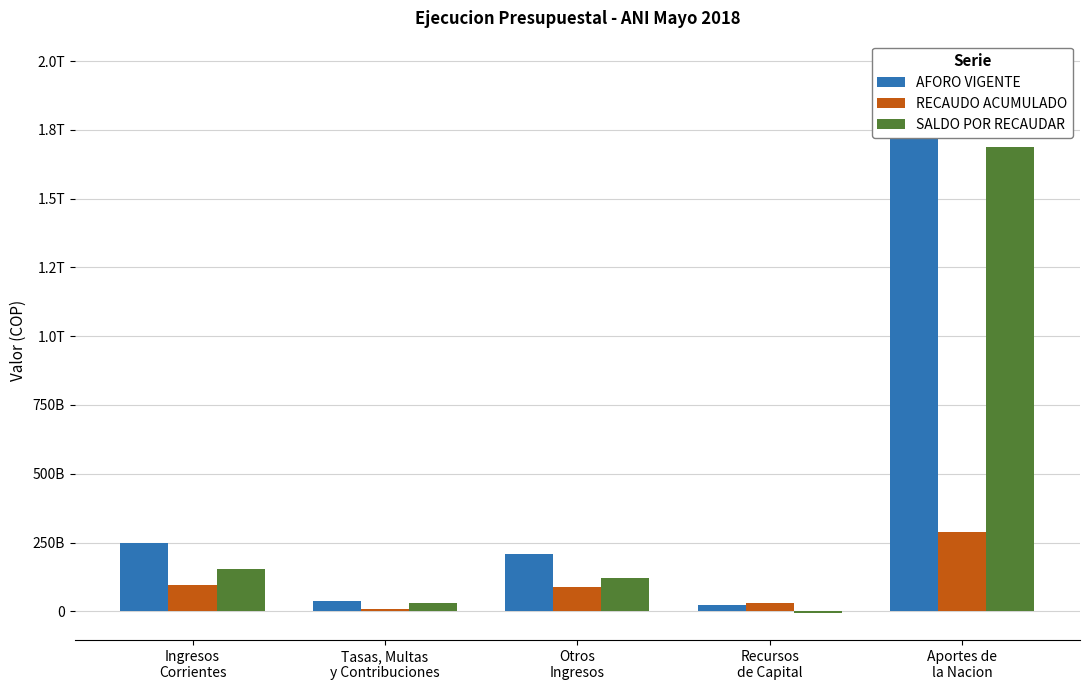

The SALDO POR RECAUDAR series shows 70301507498.7 at Ingresos
Corrientes. True or false?

False